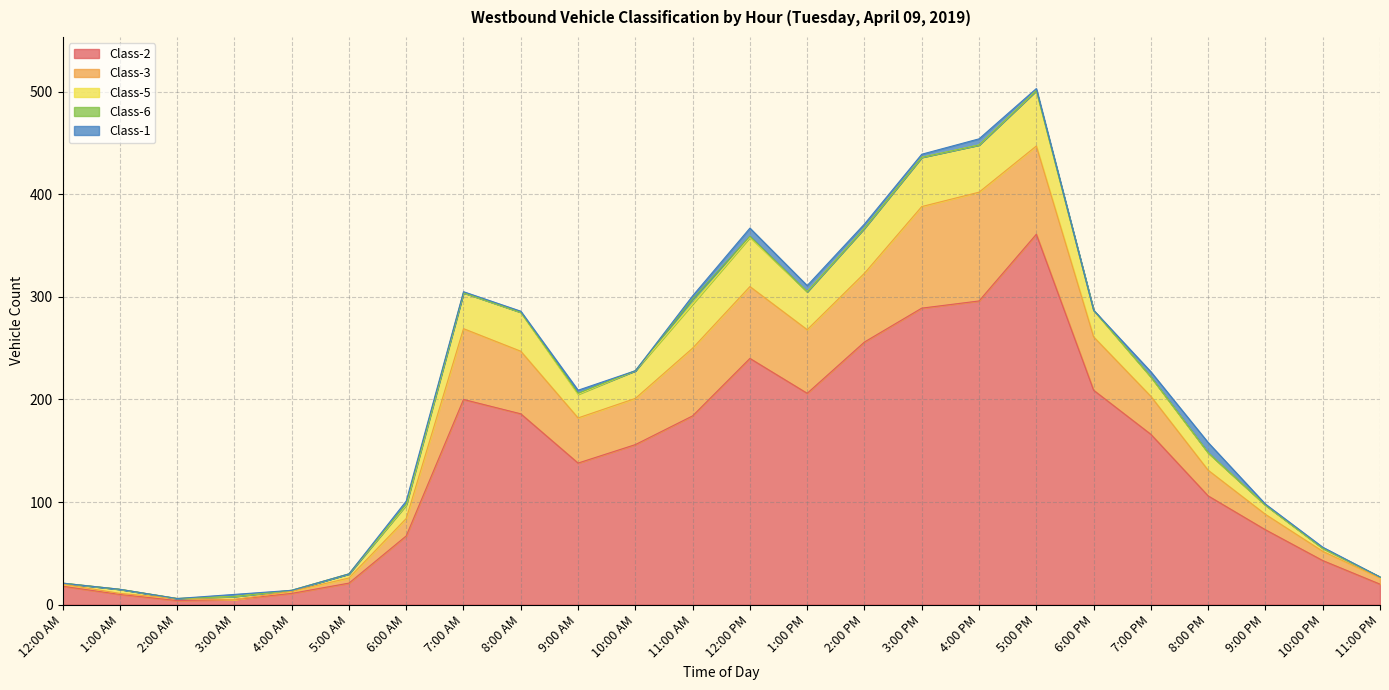

Reading left to right, extract all data points from this chart.

Class-2: 18	10	4	5	11	21	67	200	186	138	156	184	240	206	256	289	296	361	209	166	106	73	43	20
Class-3: 2	1	2	0	2	5	17	69	61	44	45	66	70	62	67	99	106	86	52	37	25	15	9	6
Class-5: 1	4	0	3	1	4	13	35	38	23	27	43	48	37	44	48	46	54	26	19	17	9	3	1
Class-6: 0	0	0	0	0	0	1	0	0	1	0	5	1	0	0	0	0	0	0	0	0	0	0	0
Class-1: 0	0	0	2	0	0	3	1	1	3	0	3	8	6	4	3	6	2	0	5	10	1	1	0